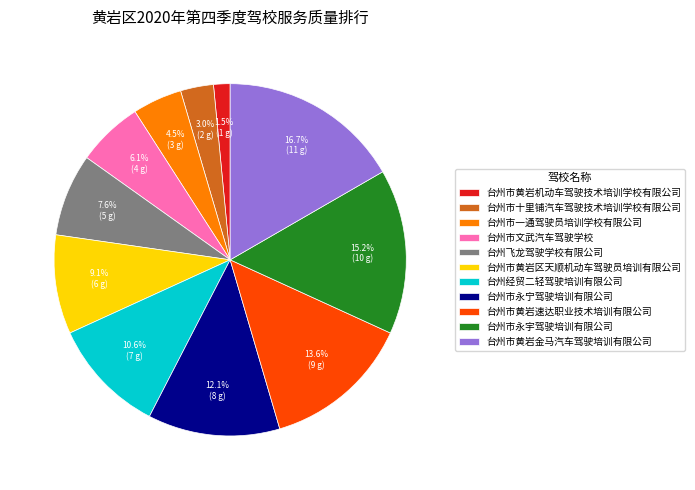

How many segments does this pie chart have?

11